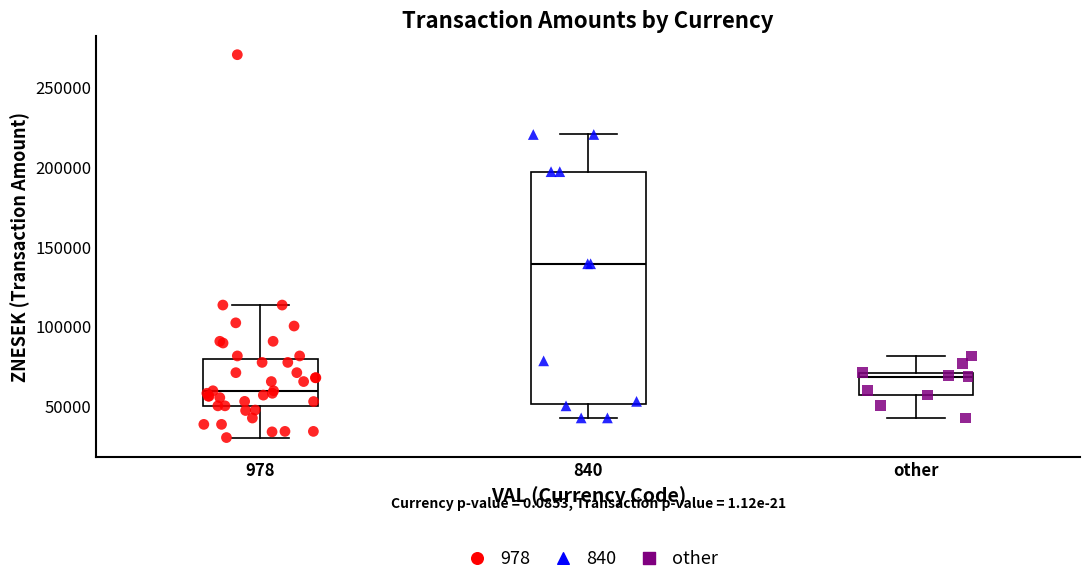

Reading left to right, read every box against the y-axis: the position of its median line, the range the box covers, and the ends of its whiskers. The values are not printed on the chart, so give them approximately, as read against the axis.

978: median 60000, box 50000 to 80000, whiskers 30000 to 115000
840: median 140000, box 50000 to 195000, whiskers 40000 to 220000
other: median 70000 (just below the box's upper edge), box 55000 to 70000, whiskers 40000 to 80000